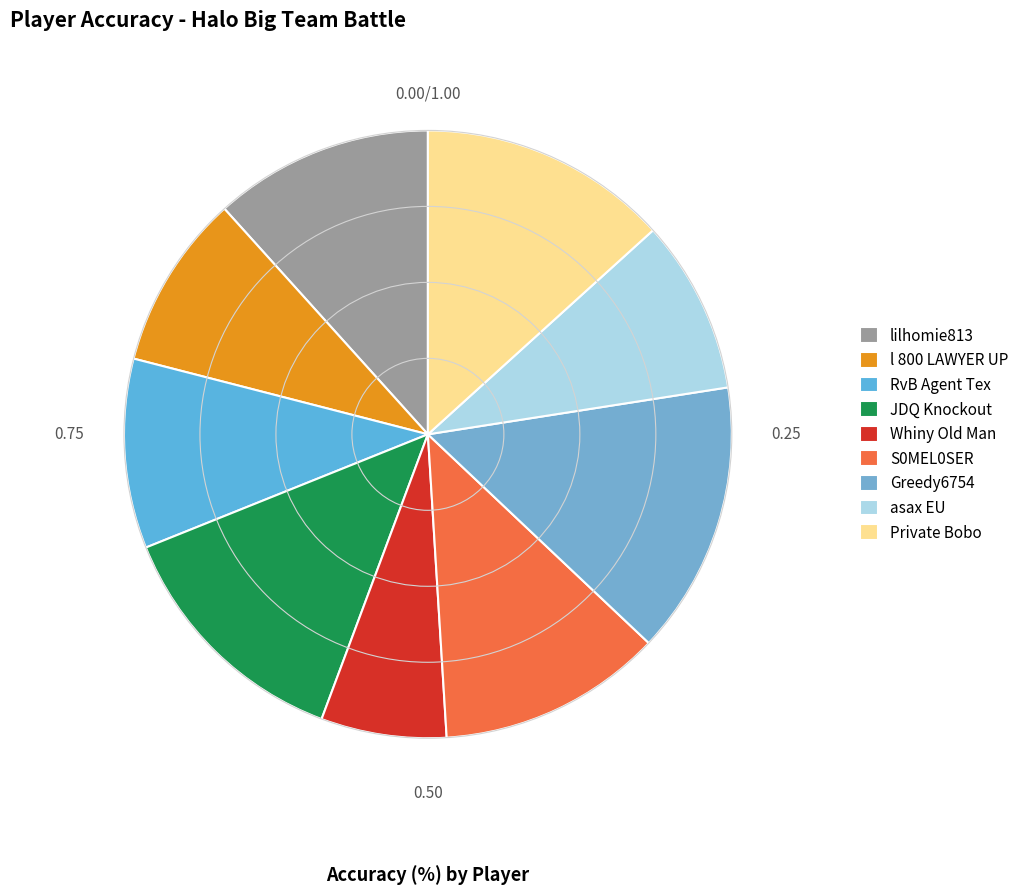

Rank the categories by value from lowest to highest.

Whiny Old Man, asax EU, l 800 LAWYER UP, RvB Agent Tex, lilhomie813, S0MEL0SER, JDQ Knockout, Private Bobo, Greedy6754